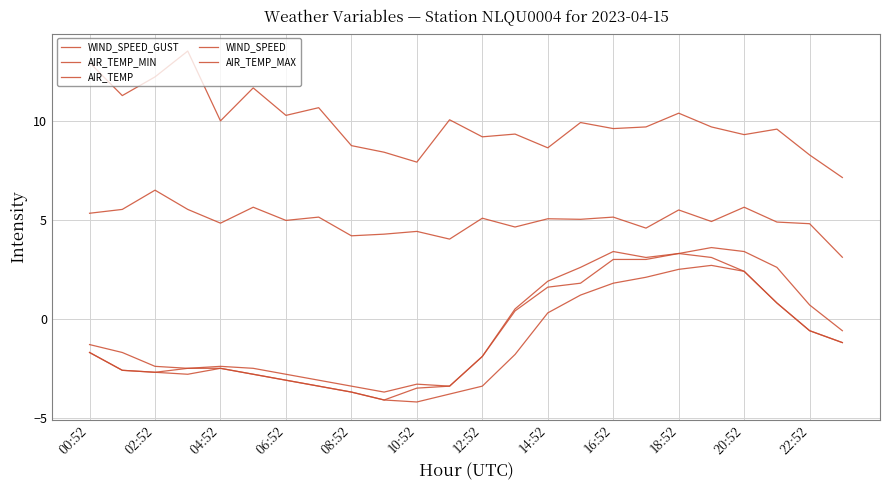

Is this an area chart (filled region under the line)?

No